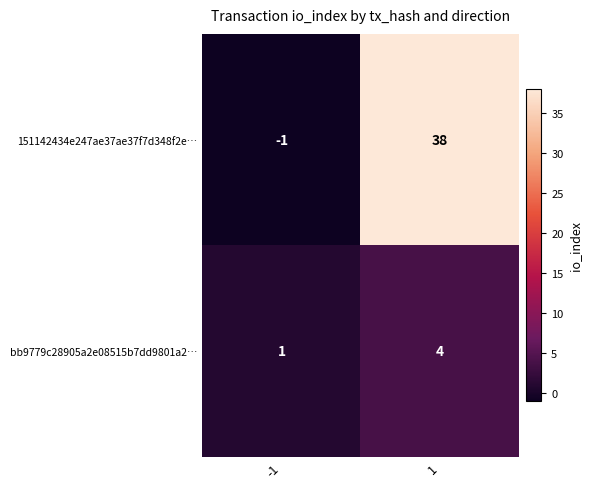

Reading left to right, transcribe all the data shown in this chart.

151142434e247ae37ae37f7d348f2e…: -1=-1	1=38
bb9779c28905a2e08515b7dd9801a2…: -1=1	1=4